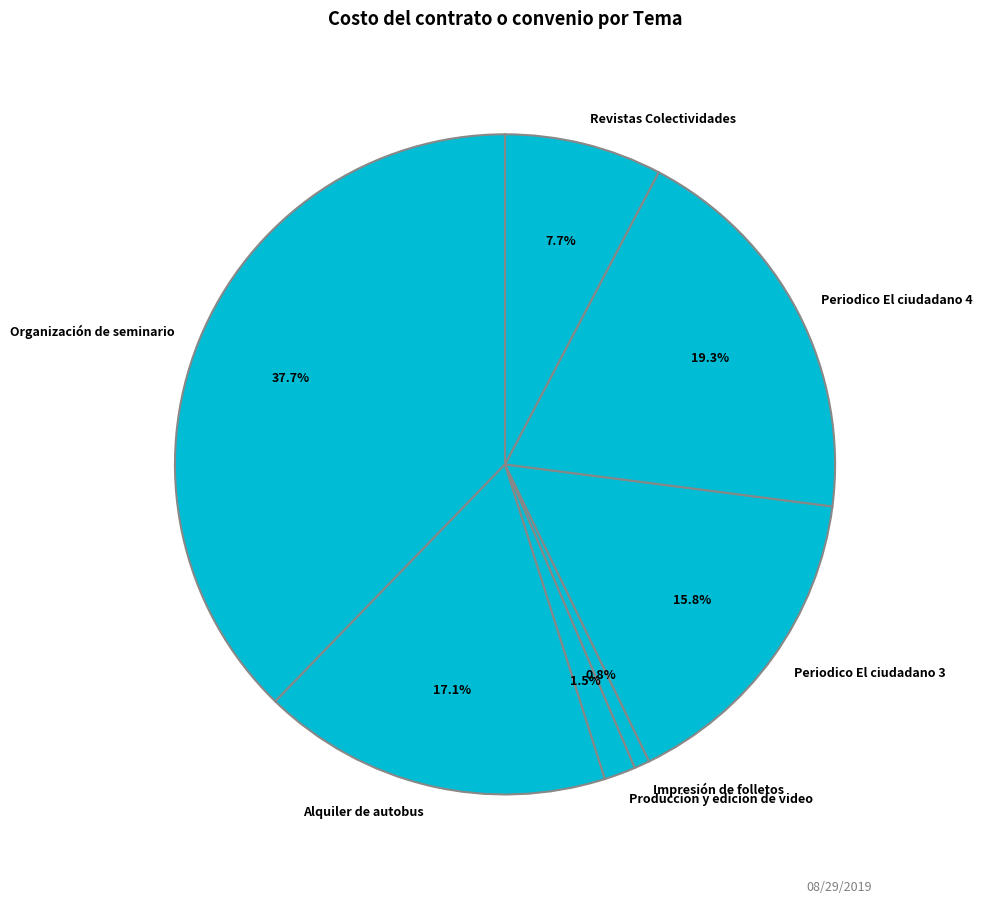

Combined, do Produccion y edicion de video and Impresión de folletos account for over 50%?

No